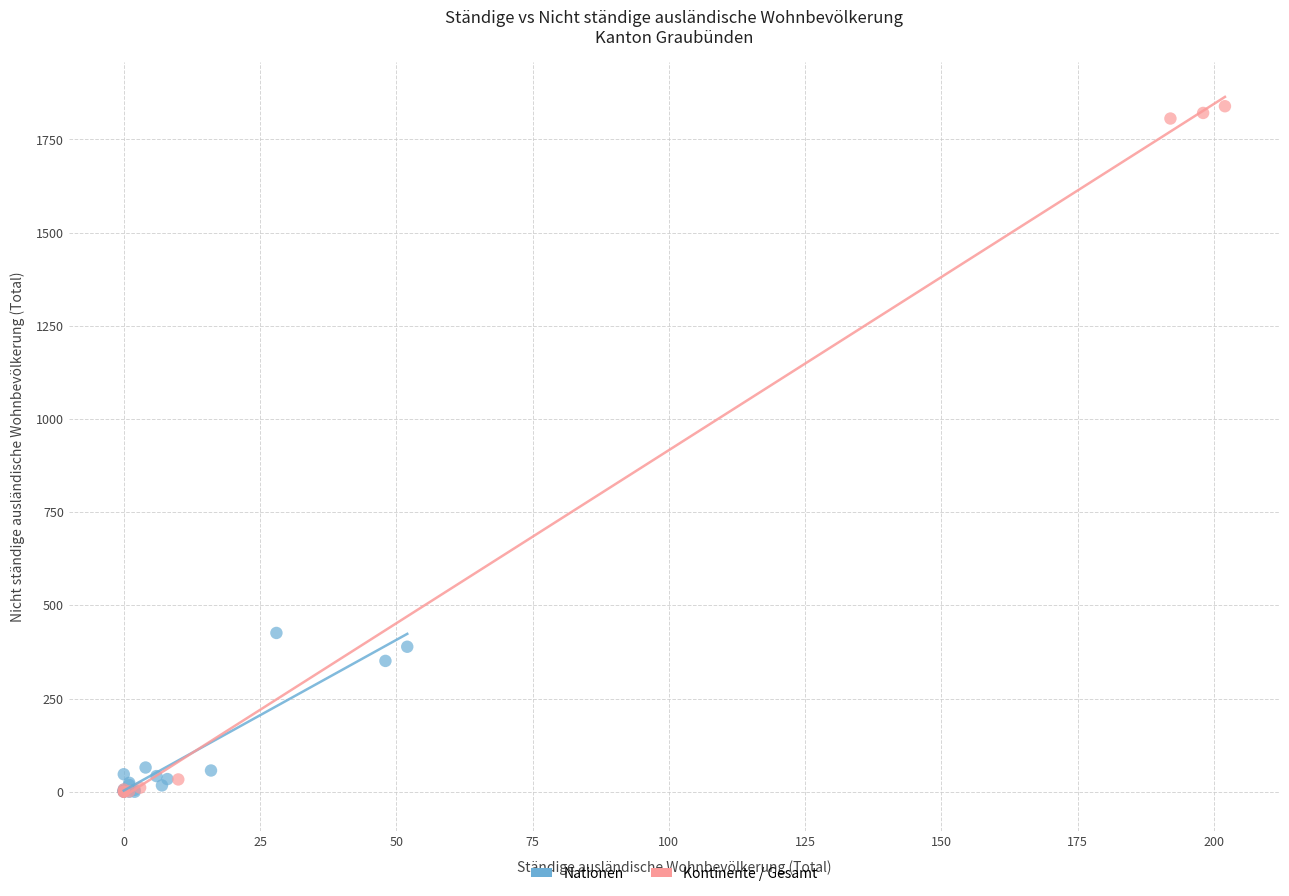

Which series has the largest Y range (max minus min)?

Kontinente / Gesamt